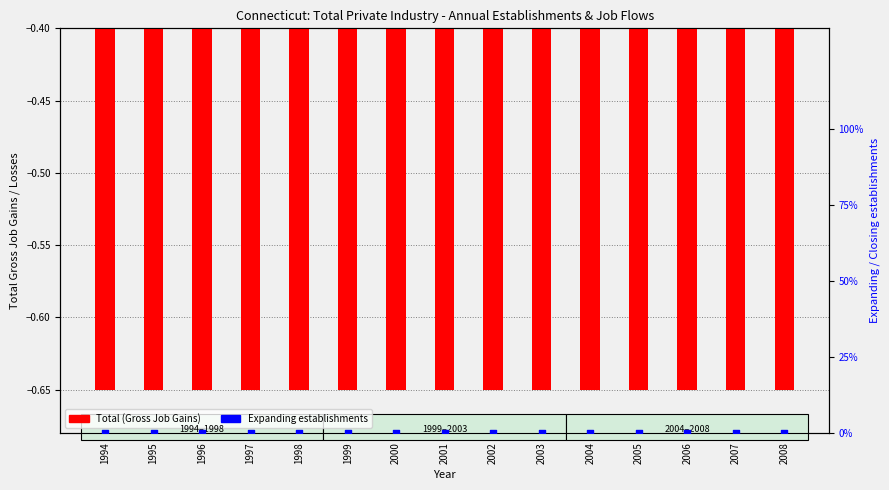

What is the total value across all series at 2001?

-0.7